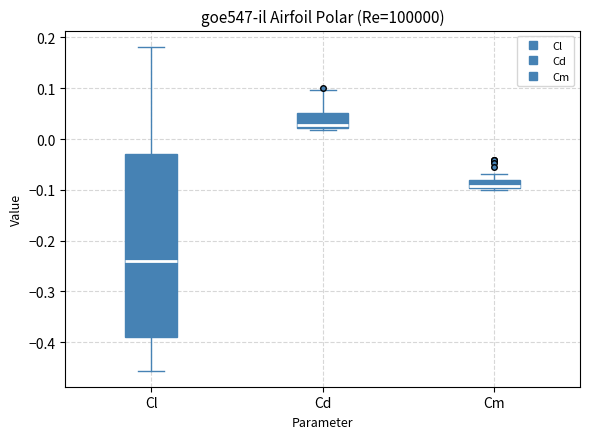

Comparing the boxes themselves (not the whiskers), which one is the tallest?

Cl